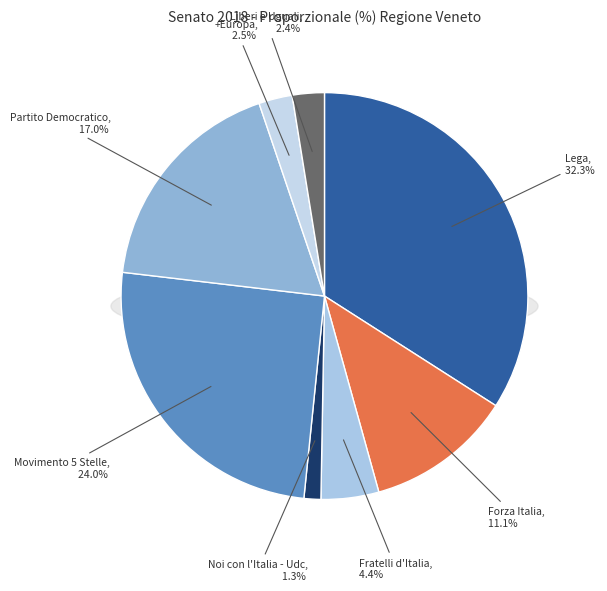

To the nearest percent, what is the combined percentage of Liberi e Uguali and +Europa?

5%